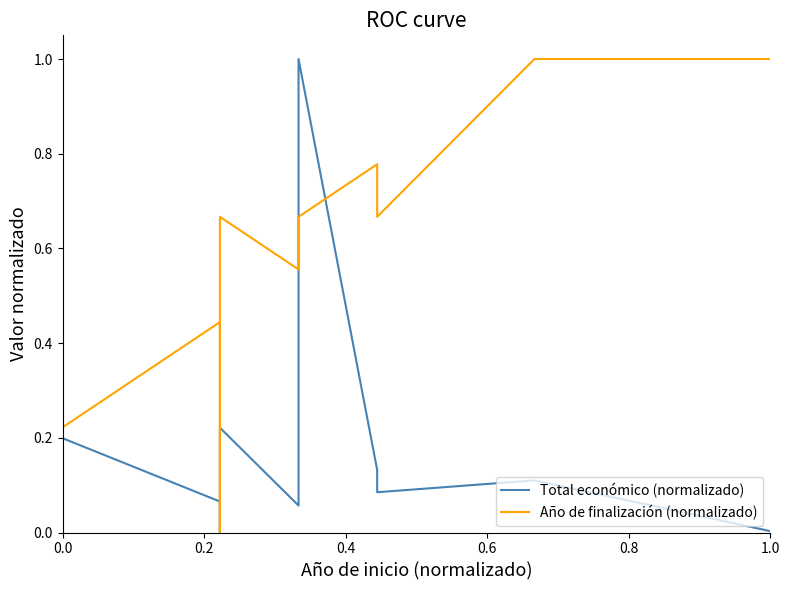

How many lines are shown in the chart?

2